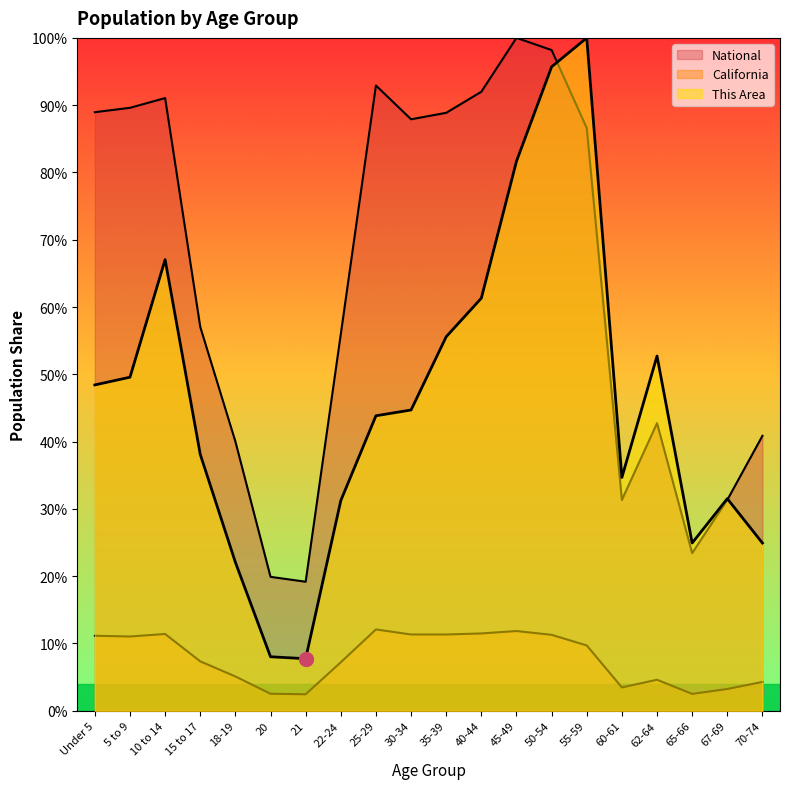

Does the chart display data point markers on the line(s)?

No